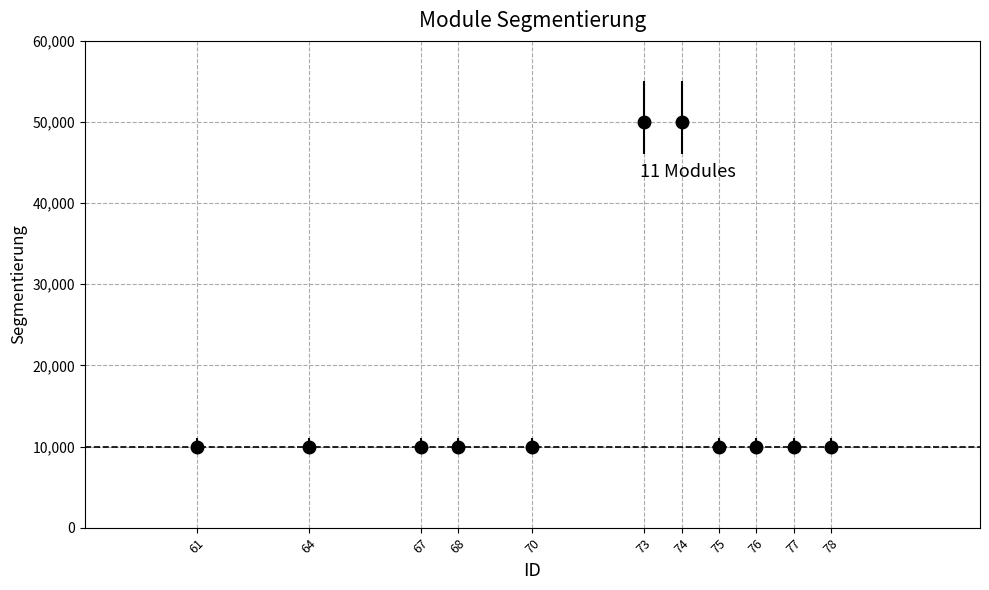

What is the ratio of the value at 78 to the value at 70?

1.0